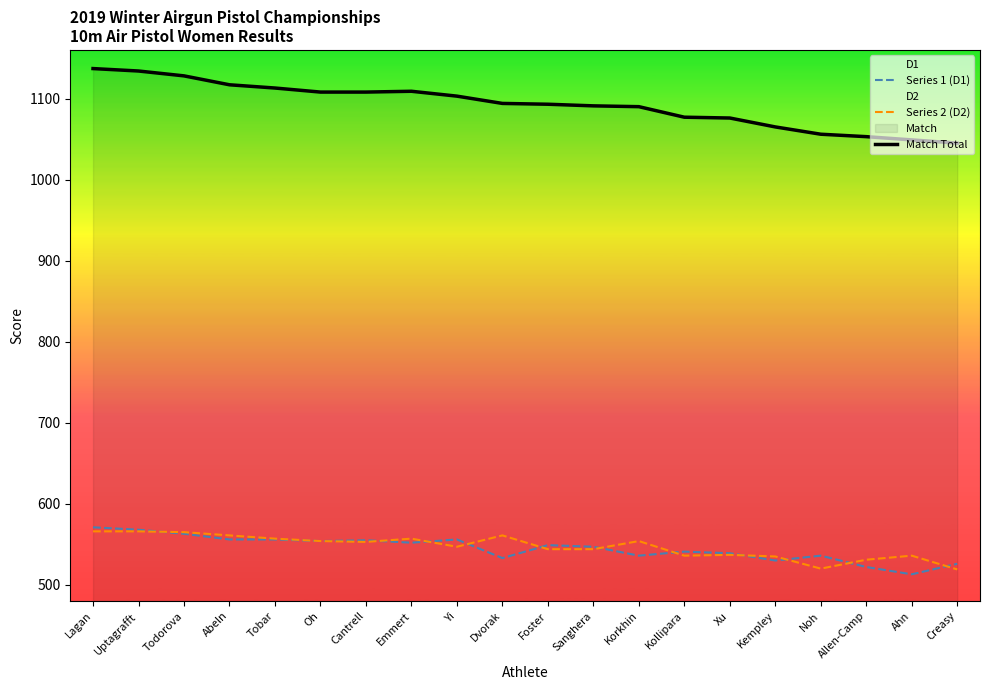

True or false: Match Total and Series 2 (D2) cross at least once.

False